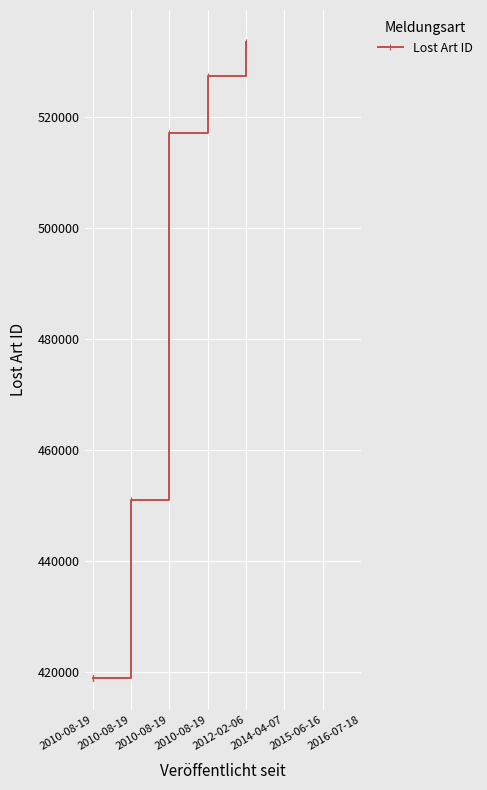

What is the difference between the maximum and minimum values?

114428